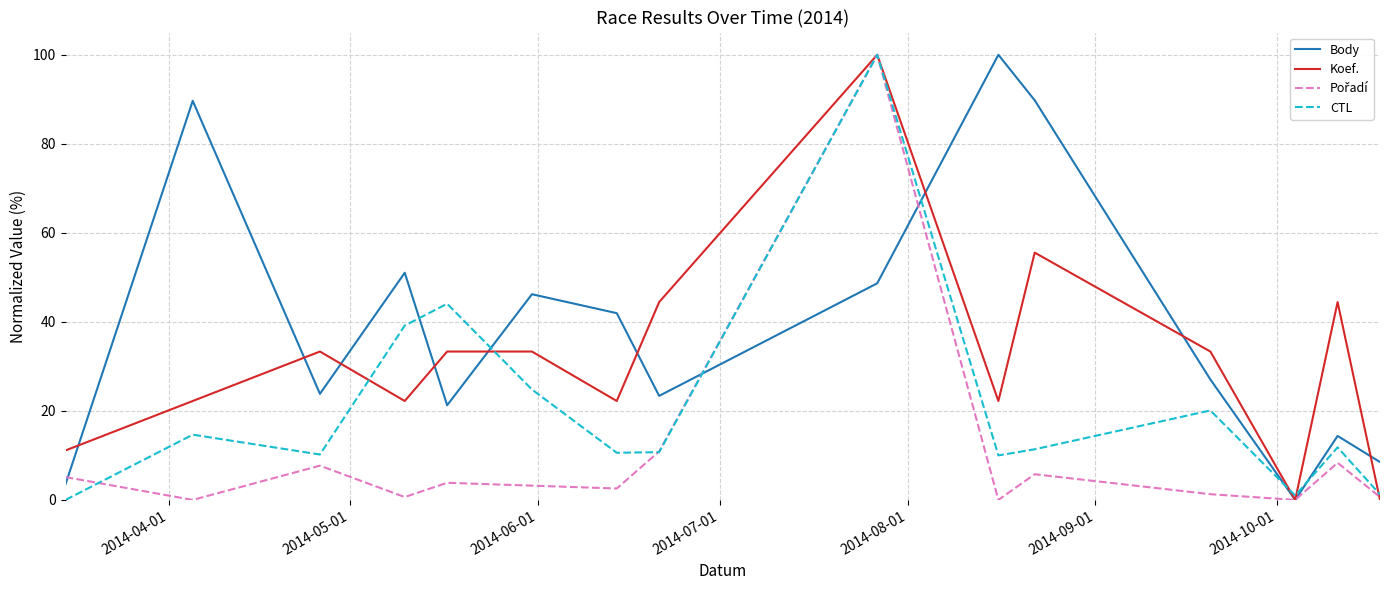

What is the highest value of the CTL series?

100.0